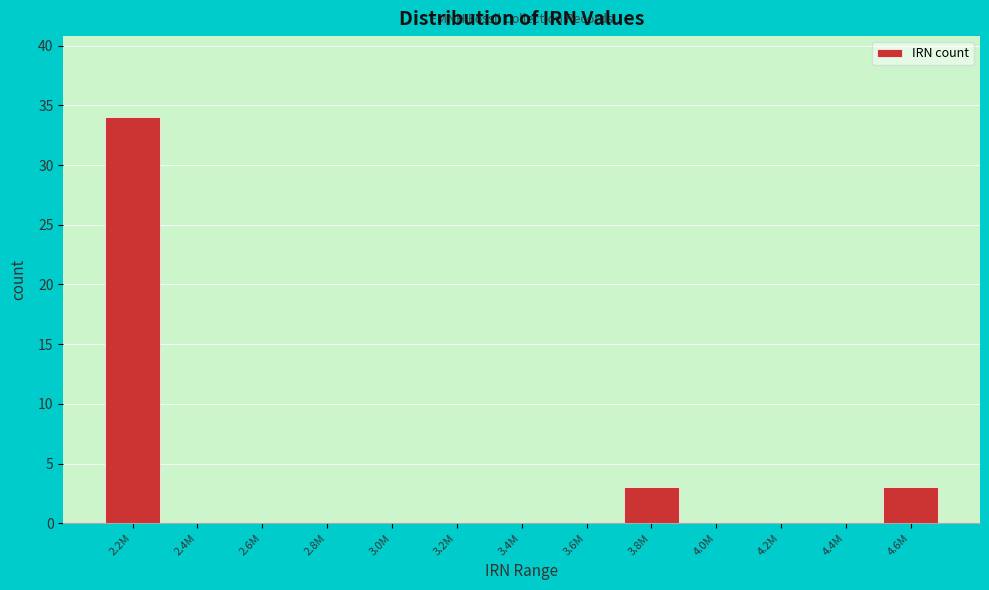

Reading left to right, list all the values displayed in this chart.

2.2M=34	2.4M=0	2.6M=0	2.8M=0	3.0M=0	3.2M=0	3.4M=0	3.6M=0	3.8M=3	4.0M=0	4.2M=0	4.4M=0	4.6M=3